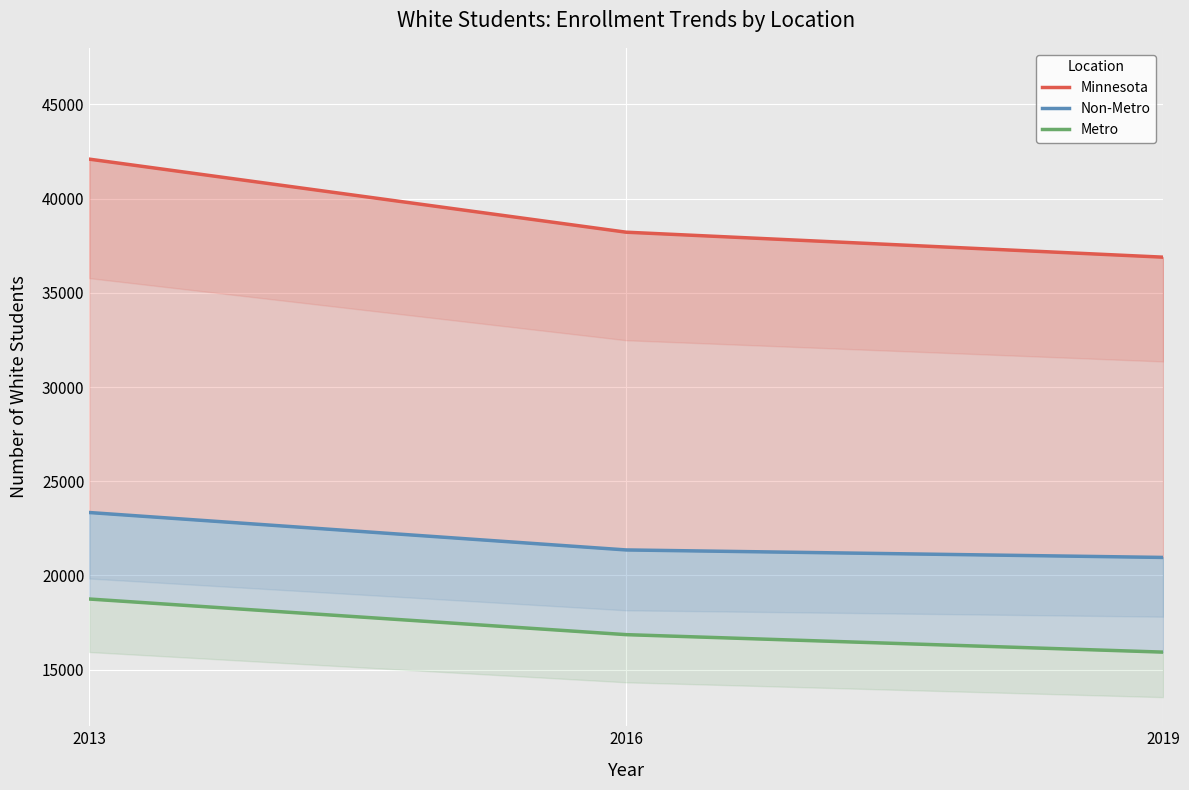

What is the difference between the highest and lowest values at 2013?

23342